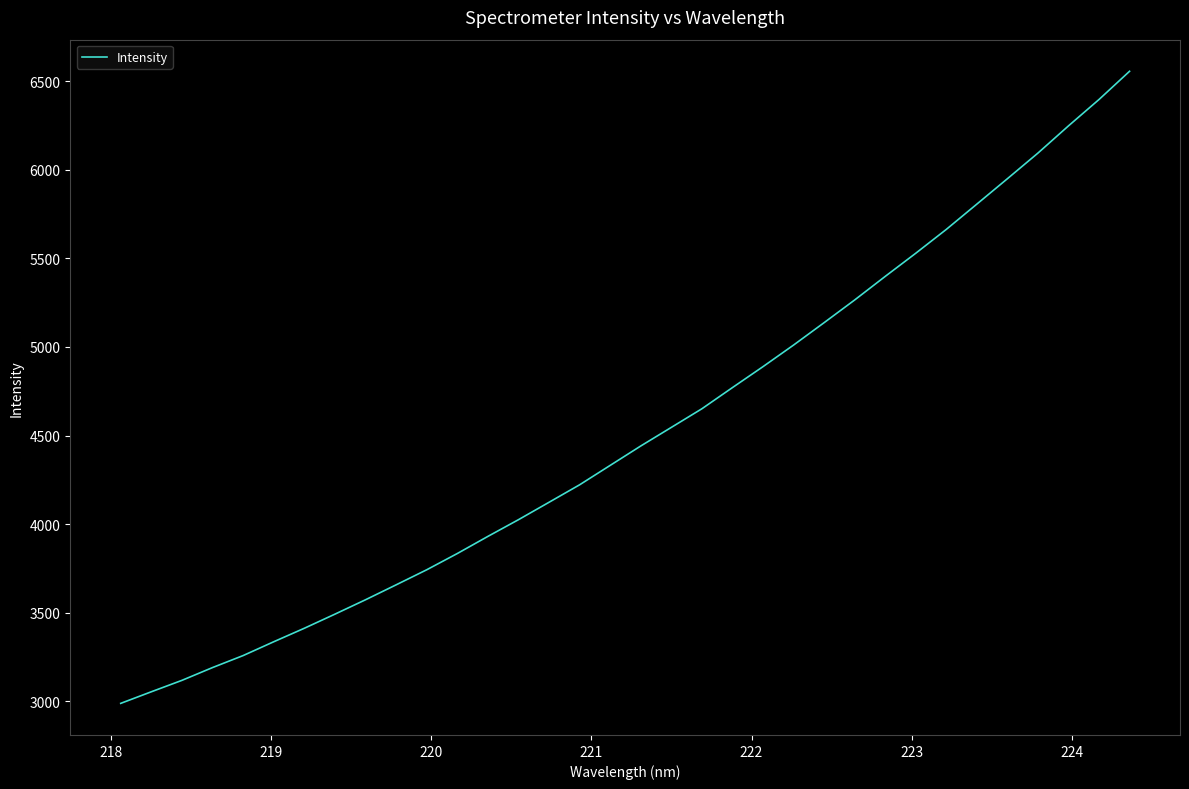

What is the difference between the maximum and minimum values?

3566.7